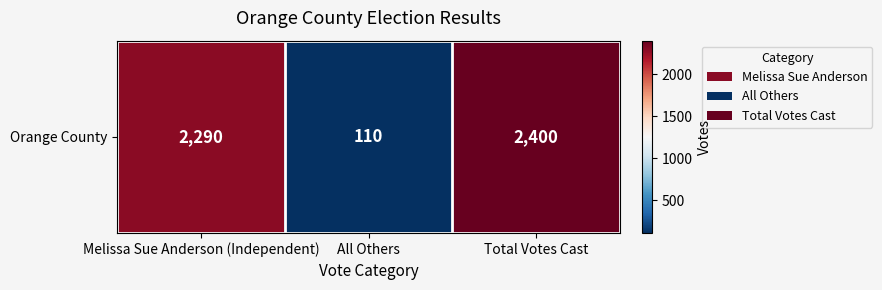

What is the difference between the maximum and minimum values?

2290